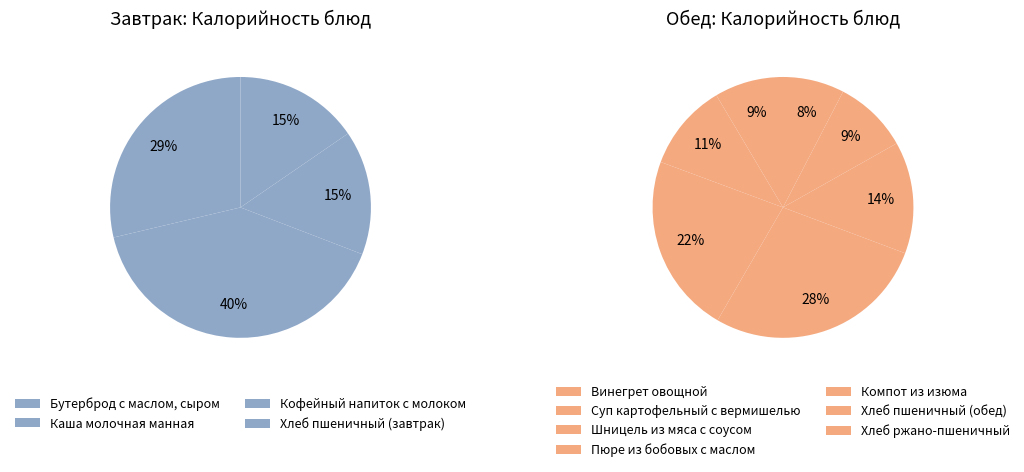

Which category has the biggest portion of the pie?

Каша молочная манная